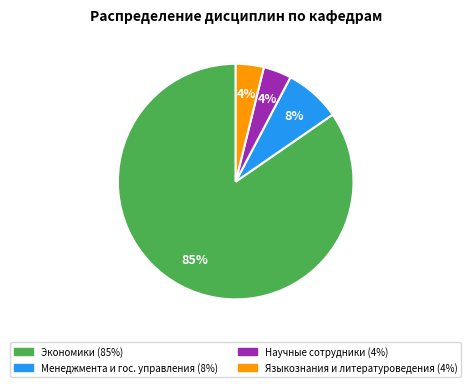

Is there any slice that represents more than half of the pie?

Yes